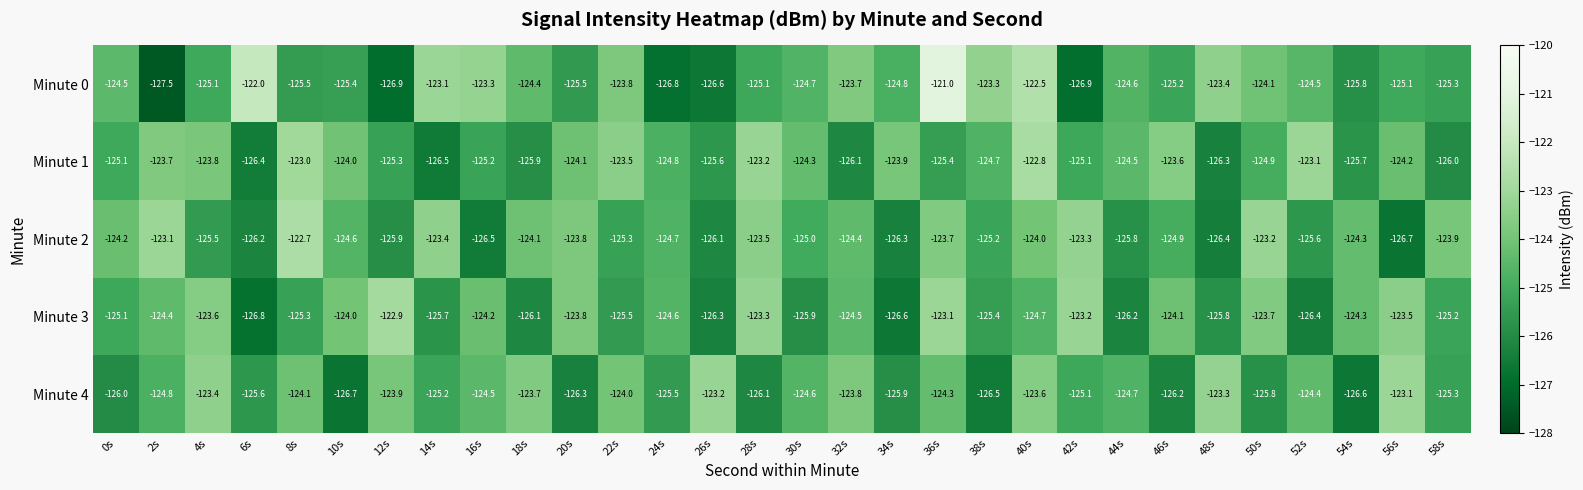

Which series has the largest total across all categories?

Minute 0